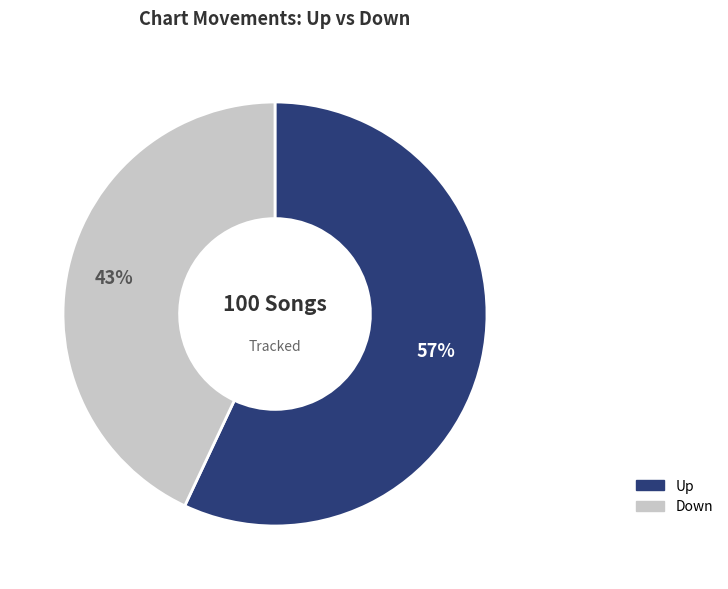

Is there any slice that represents more than half of the pie?

Yes